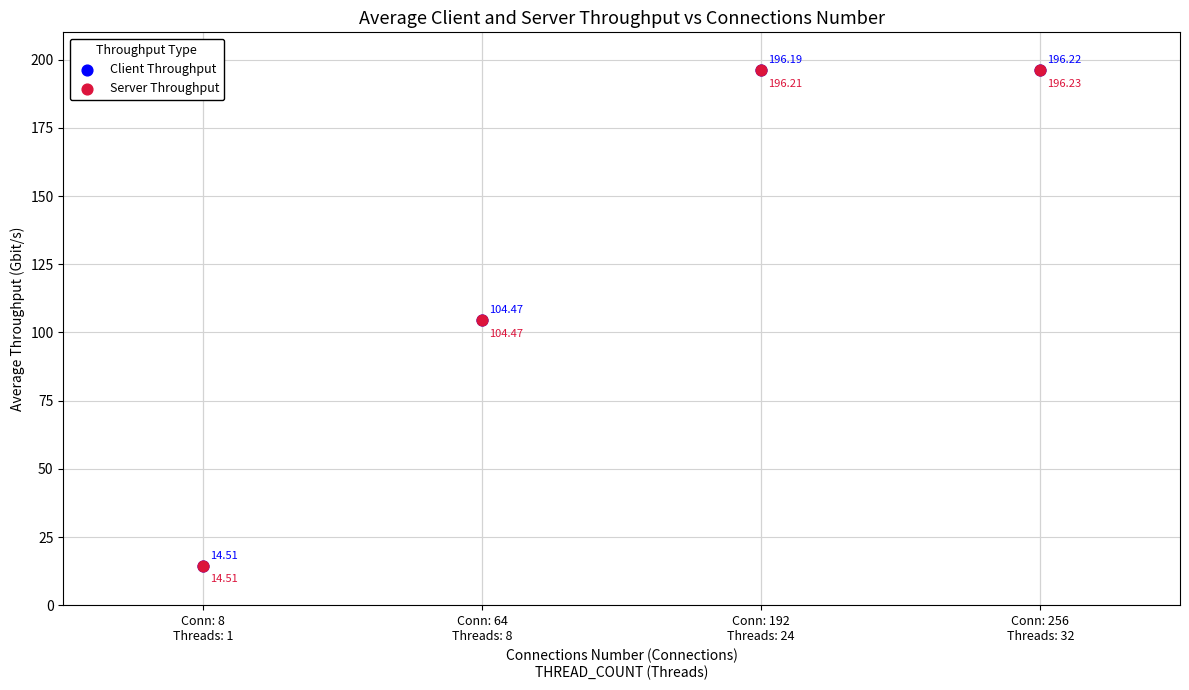

What are all the series names shown in the legend?

Client Throughput, Server Throughput